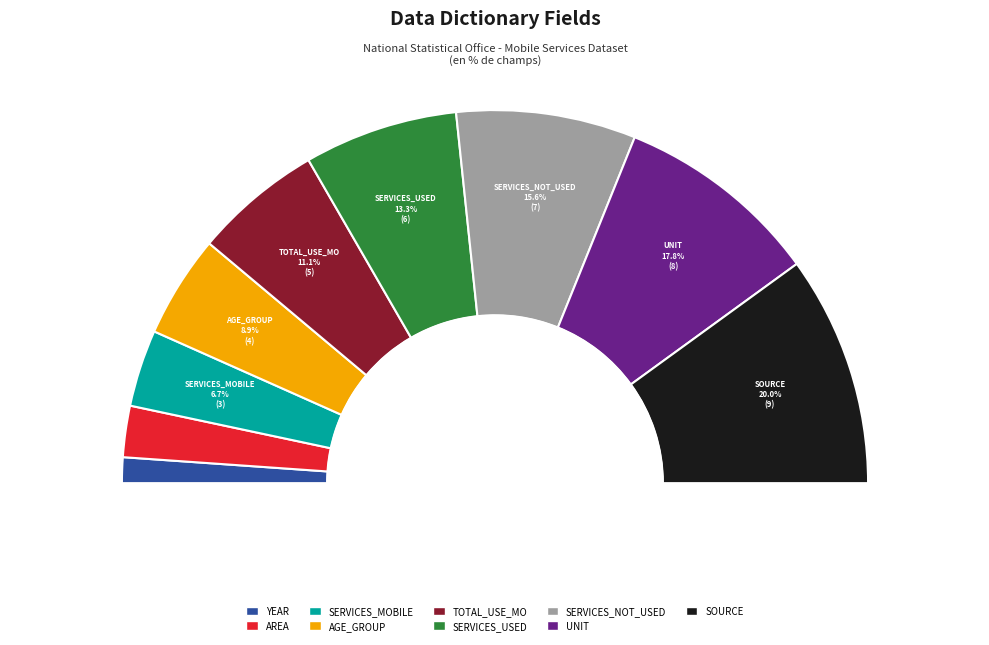

To the nearest percent, what portion does SERVICES_NOT_USED represent?

16%